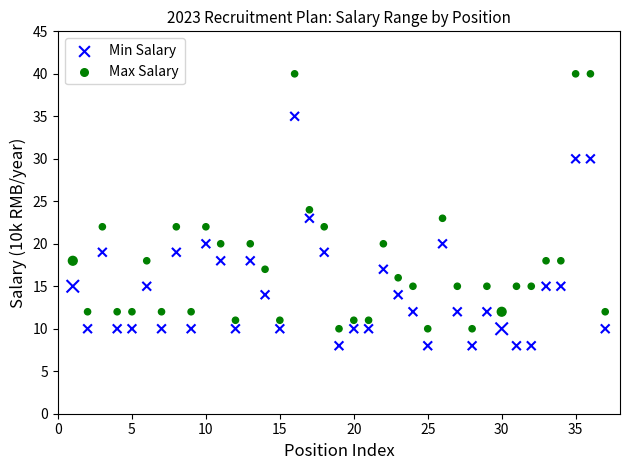

In the Max Salary series, what Y value is closest to 25?

24